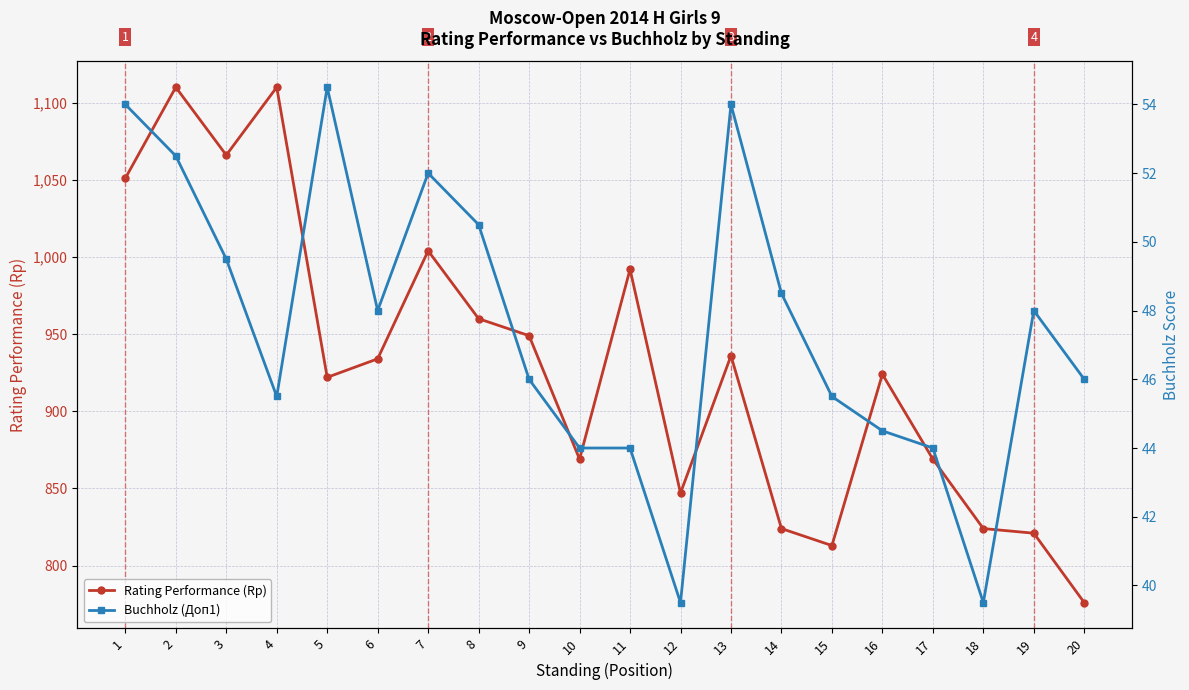

How many lines are shown in the chart?

2